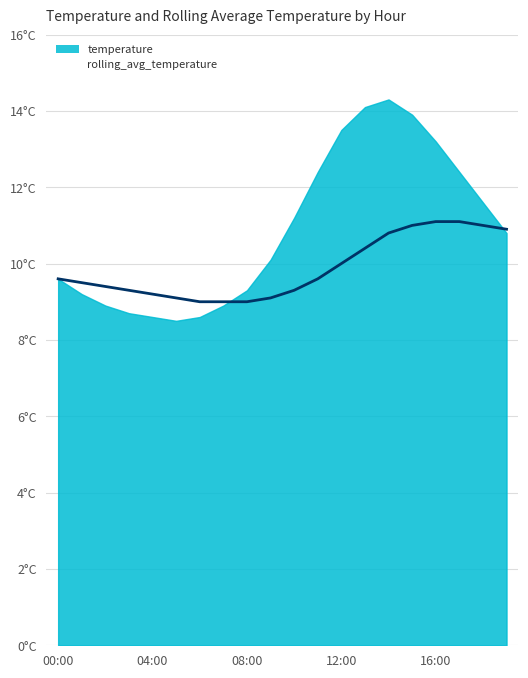

What is the label of the 5th point from the right?

15